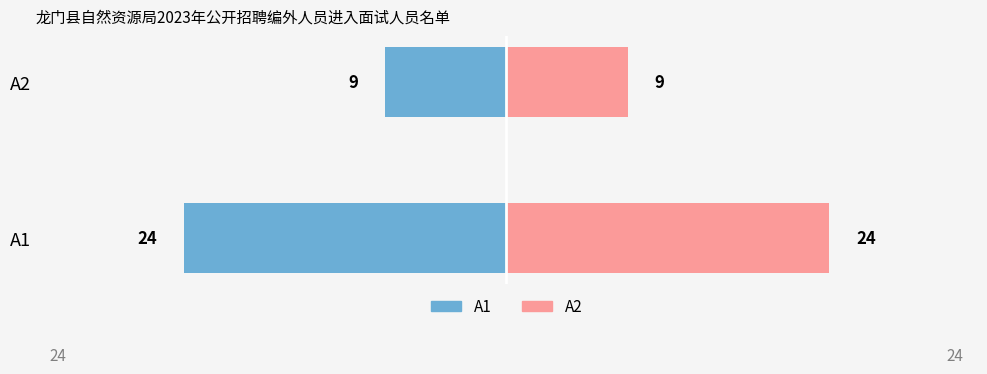

What is the difference between the maximum and minimum values in the A2岗位 series?

15